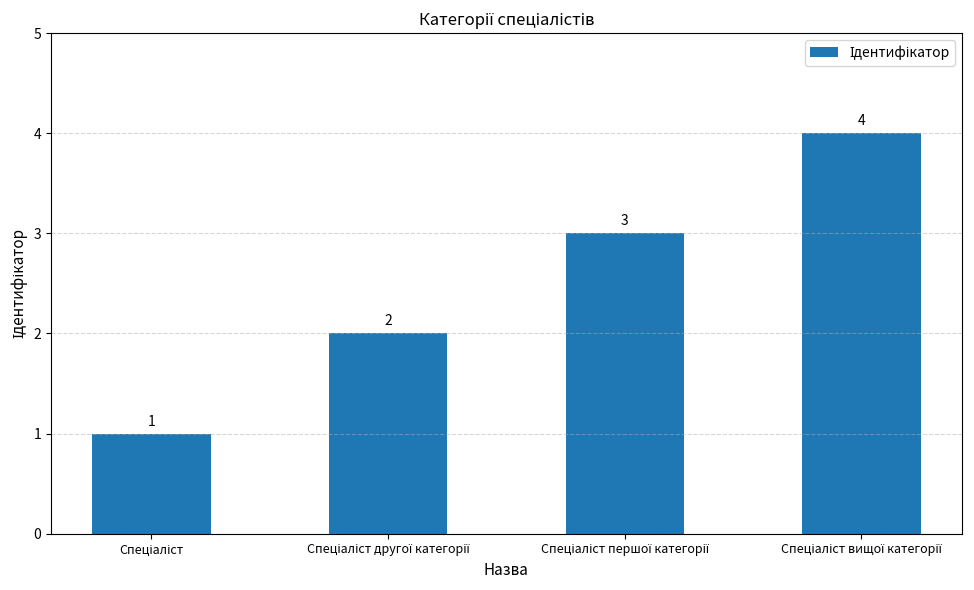

How many values are between 2 and 4?

3